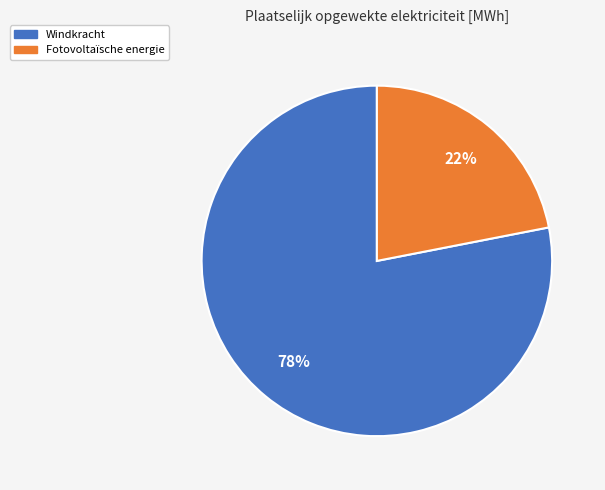

The Fotovoltaïsche energie slice represents 22% of the pie. True or false?

True